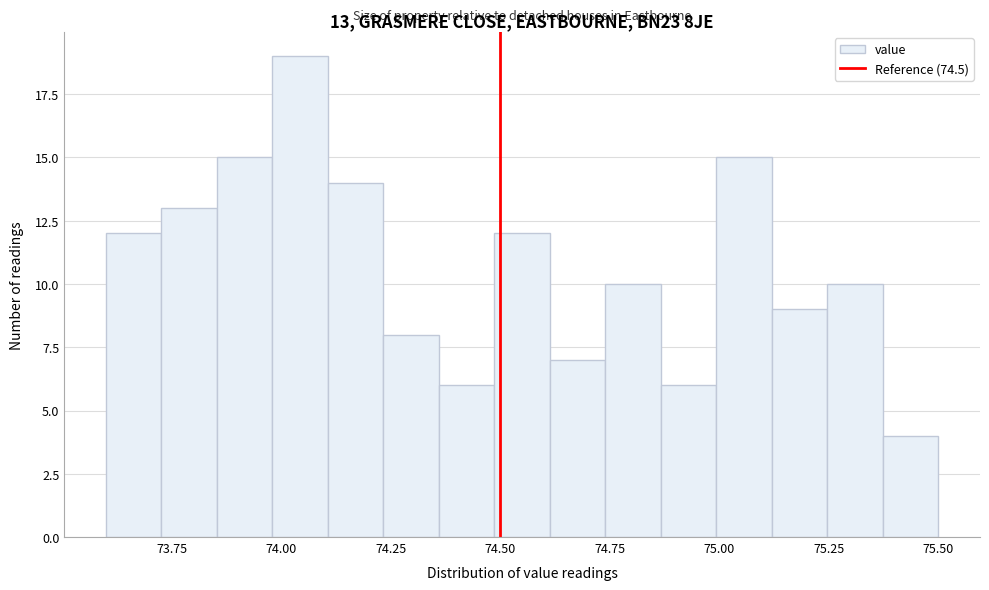

Read against the x-axis, roughly where is the centre of the tallest bar?

74.05